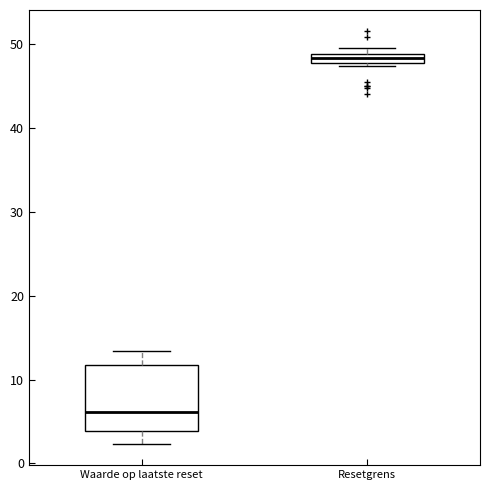

Which box's median line is the lowest?

Waarde op laatste reset